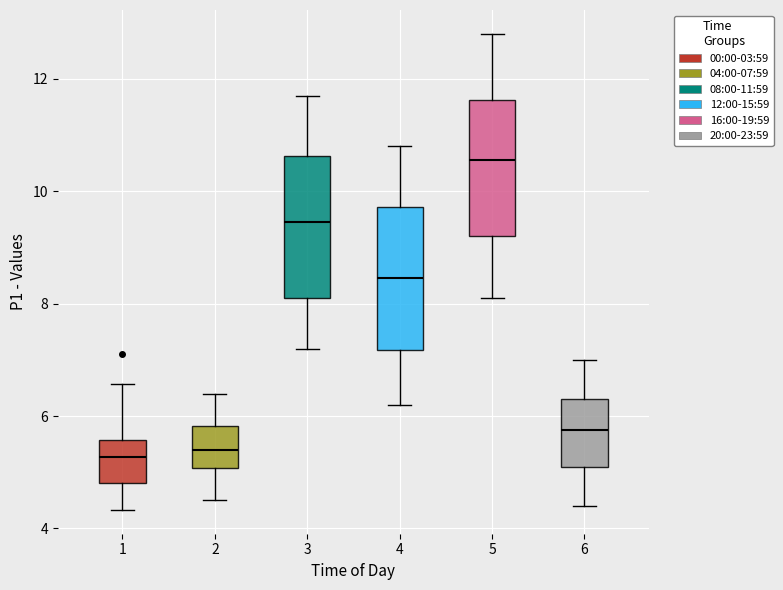

Reading left to right, transcribe this box plot: for each box, give where its median line is, the range the box spans, and where its two whiskers end, as read against the y-axis. The values are not printed on the chart, so give them approximately, as read against the axis.

1: median 5.2, box 4.8 to 5.6, whiskers 4.4 to 6.6
2: median 5.4, box 5.0 to 5.8, whiskers 4.6 to 6.4
3: median 9.4, box 8.2 to 10.6, whiskers 7.2 to 11.8
4: median 8.4, box 7.2 to 9.8, whiskers 6.2 to 10.8
5: median 10.6, box 9.2 to 11.6, whiskers 8.2 to 12.8
6: median 5.8, box 5.2 to 6.4, whiskers 4.4 to 7.0